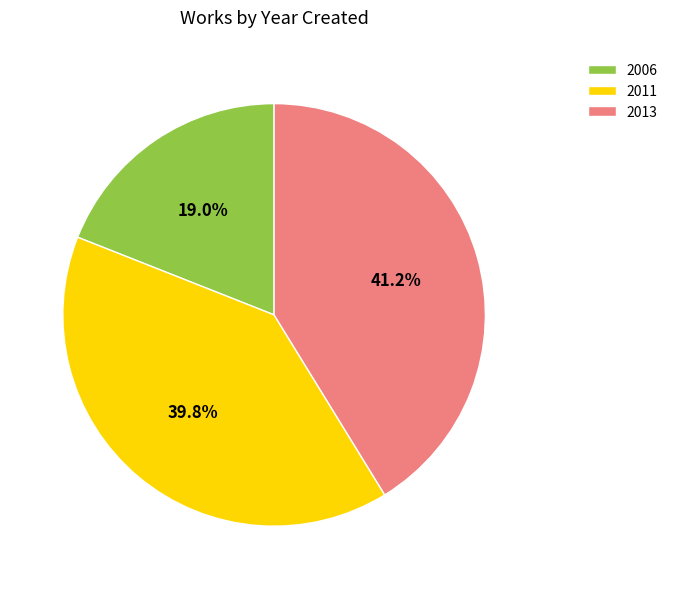

To the nearest percent, what percentage of the pie is 2006?

19%